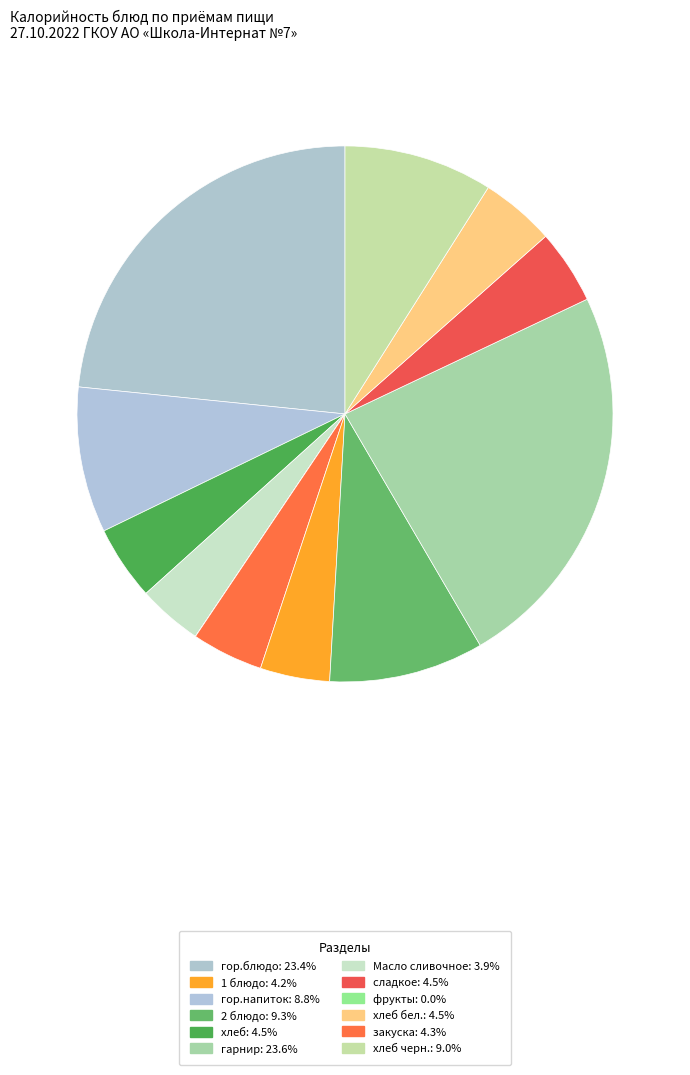

Which slice is the largest?

гарнир